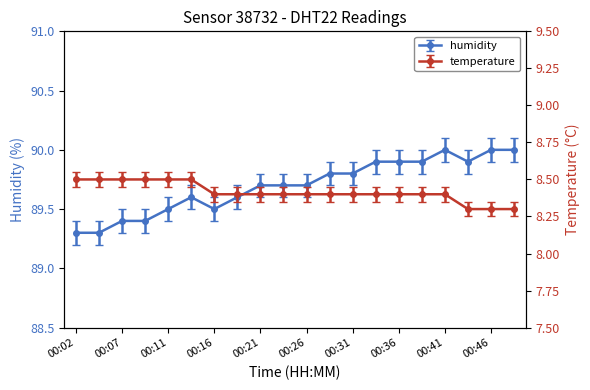

What is the minimum value for humidity?

89.3